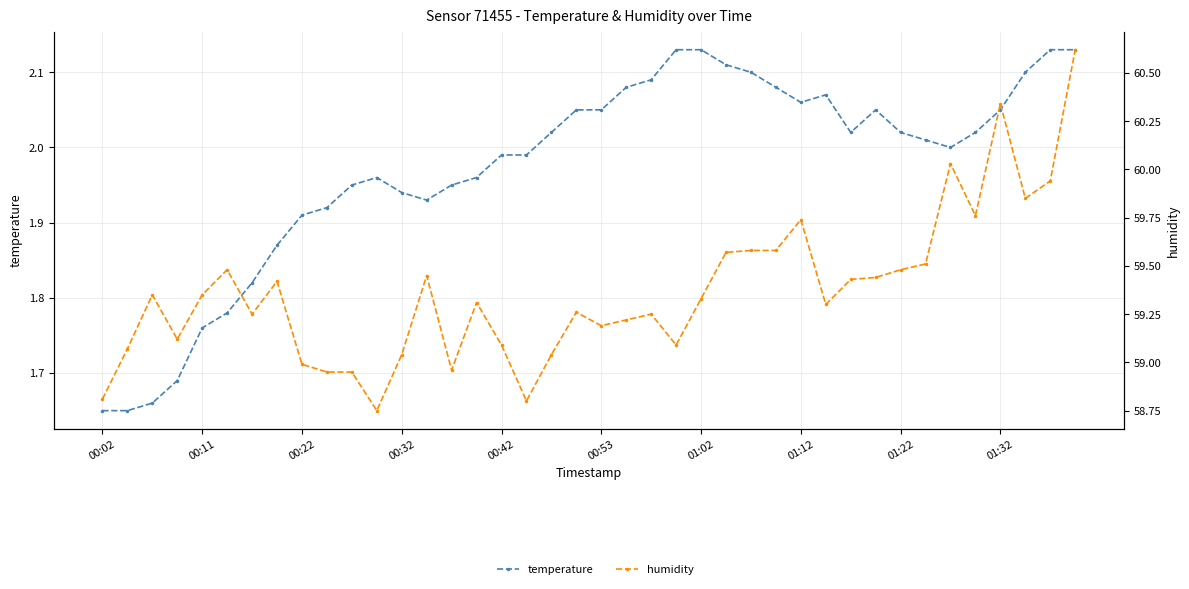

The value of humidity at 18 is 59.0. True or false?

True